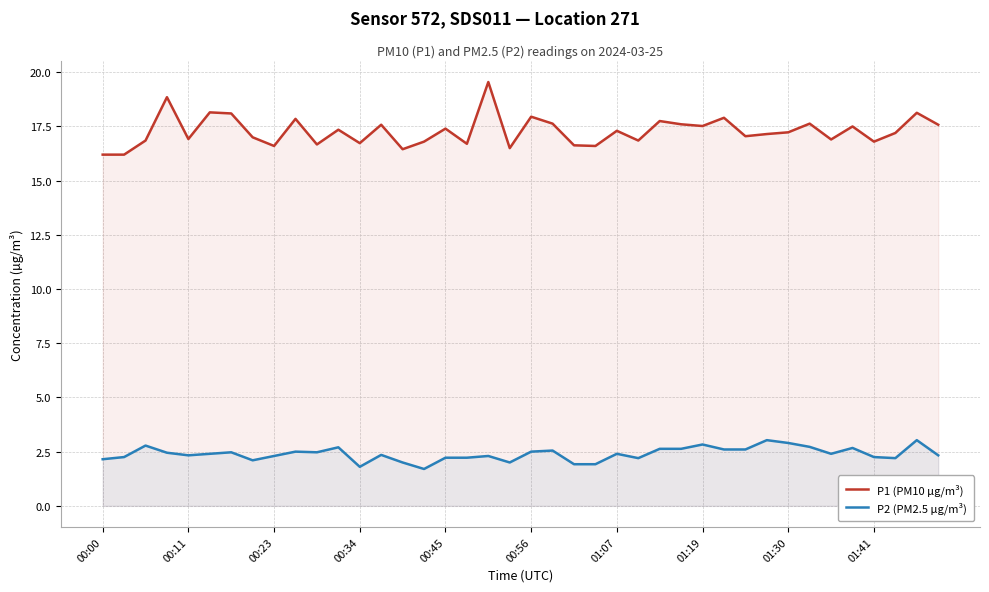

At which category is the sum across all series the highest?

18